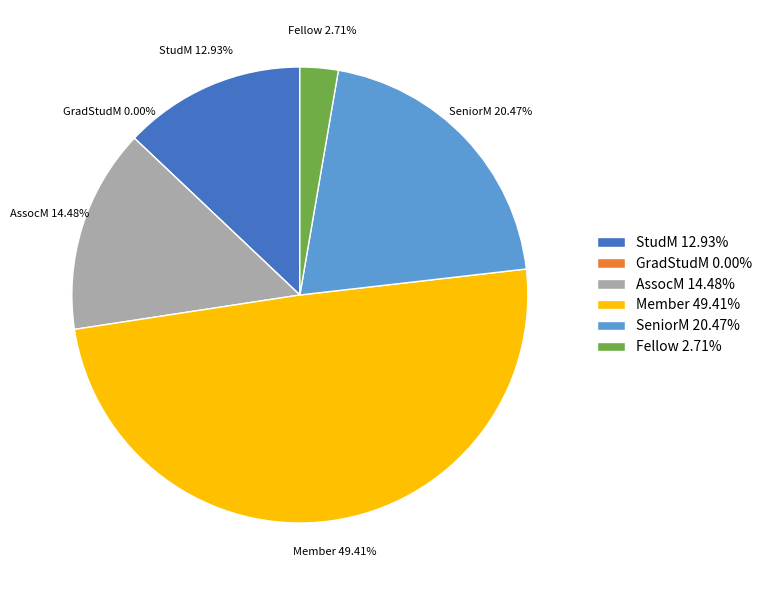

To the nearest percent, what is the difference between the GradStudM and AssocM slice percentages?

14%